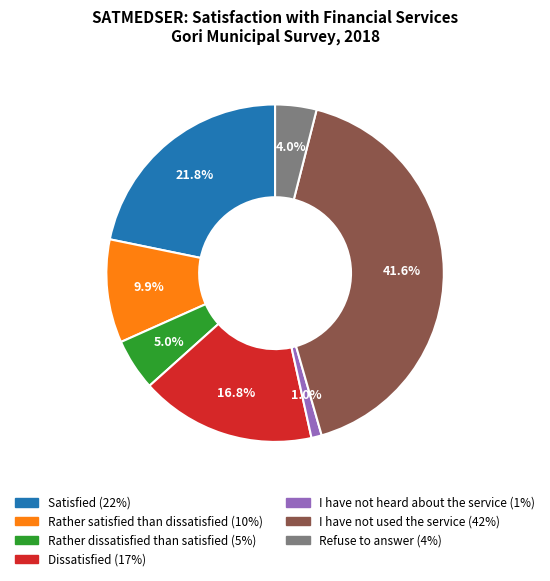

Is there any slice that represents more than half of the pie?

No